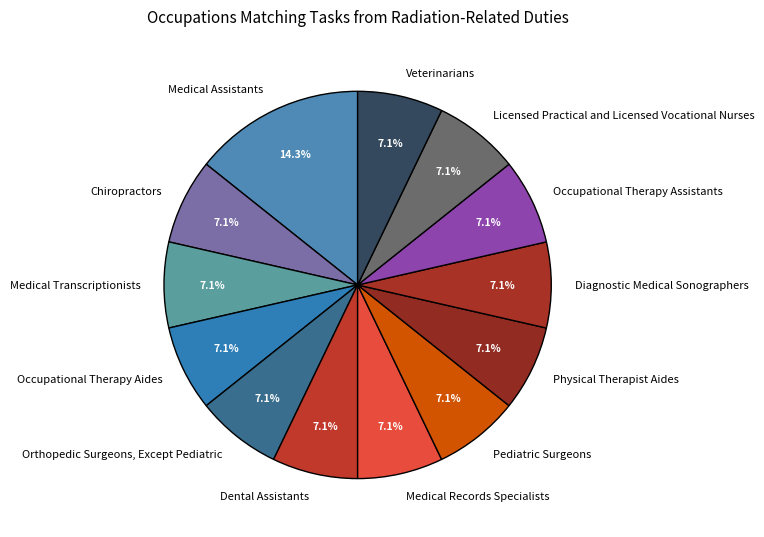

What is the total percentage of Occupational Therapy Assistants and Veterinarians?

14.3%